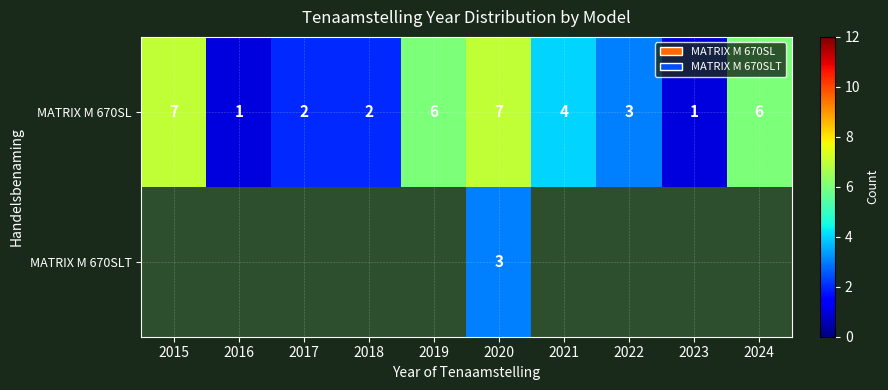

What is the difference between the maximum and second lowest values in the MATRIX M 670SL series?

6